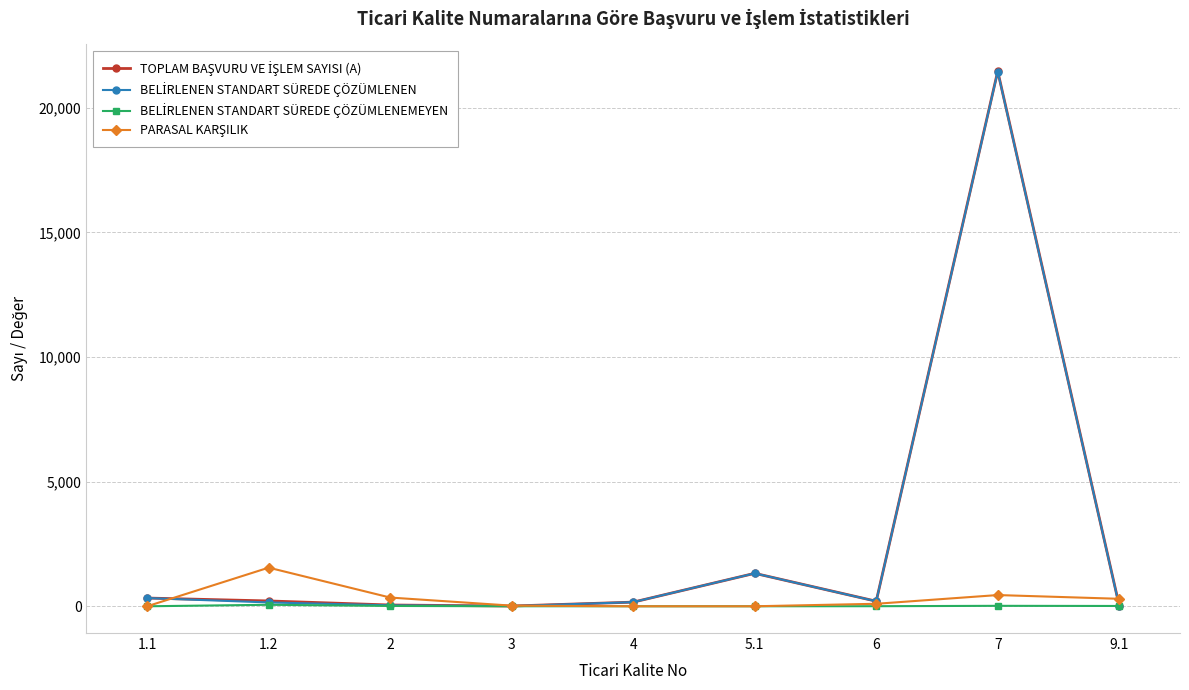

Where is BELİRLENEN STANDART SÜREDE ÇÖZÜMLENEMEYEN nearest to the value 30?

7